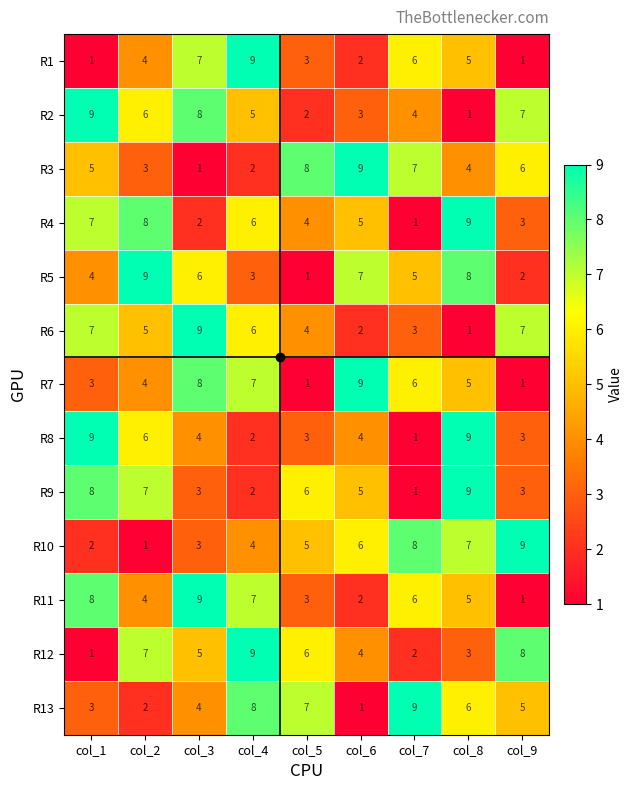

Count the R2 values in the range 3 to 7.

5